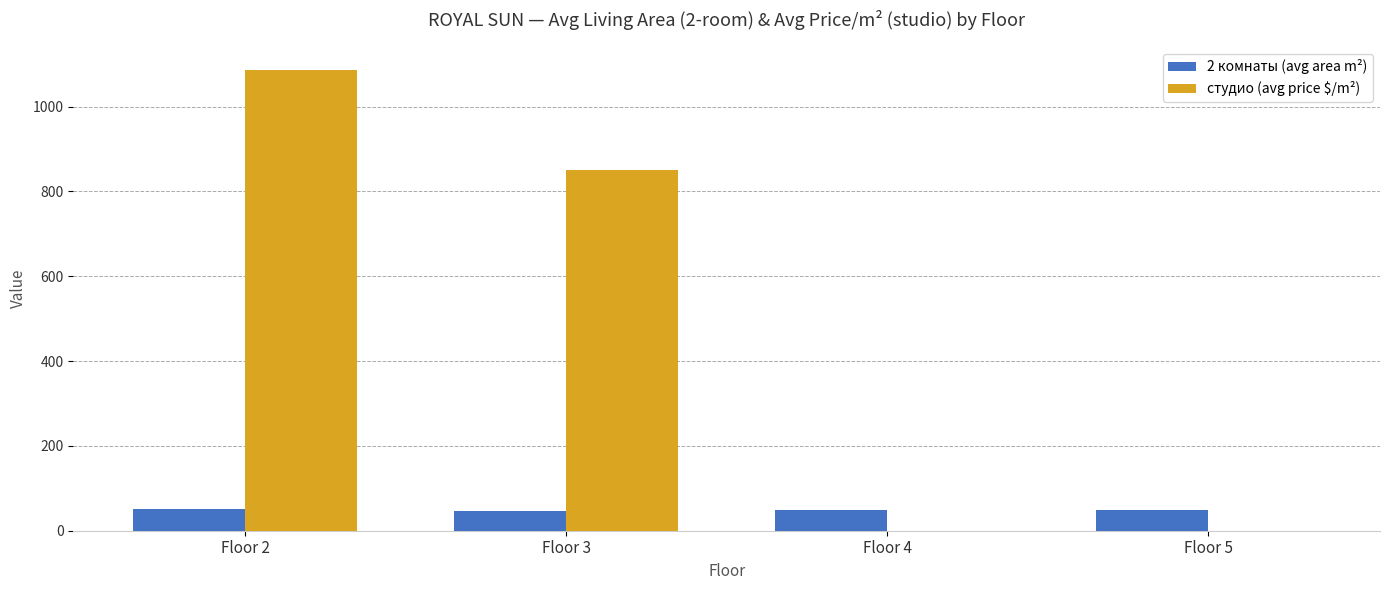

How many series are shown in this chart?

2